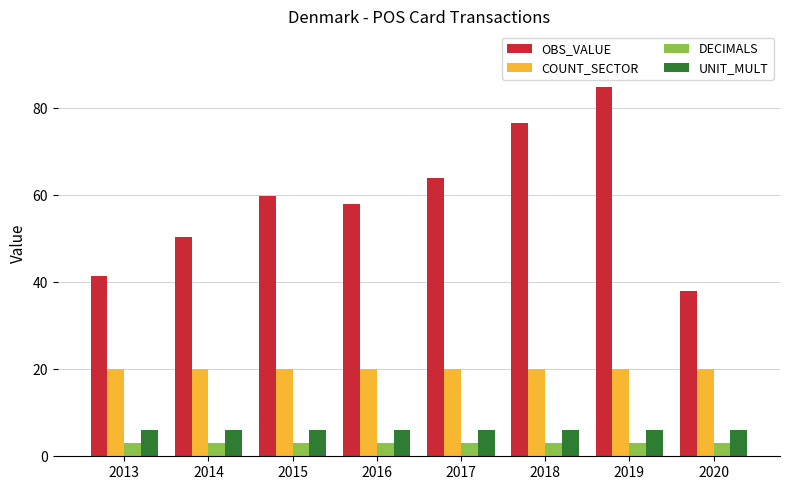

Is it true that OBS_VALUE equals 64.1 at 2017?

True